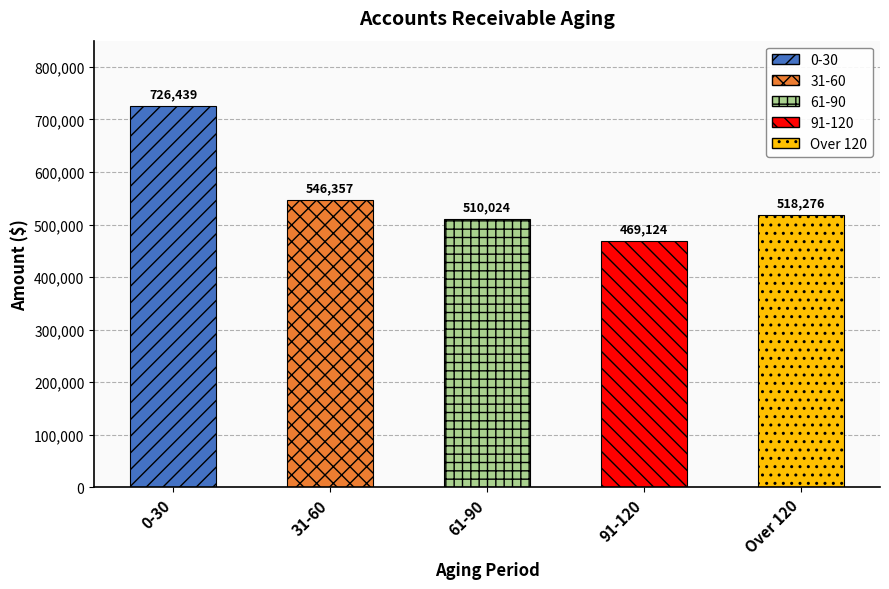

What is the minimum value shown in the chart?

469124